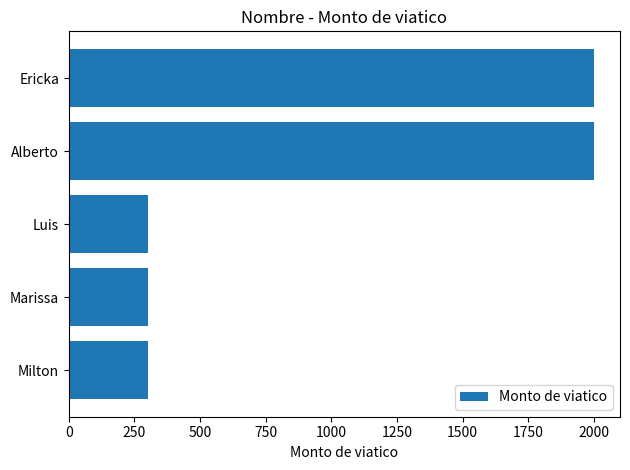

What is the change in value from Milton to Alberto?

+1700